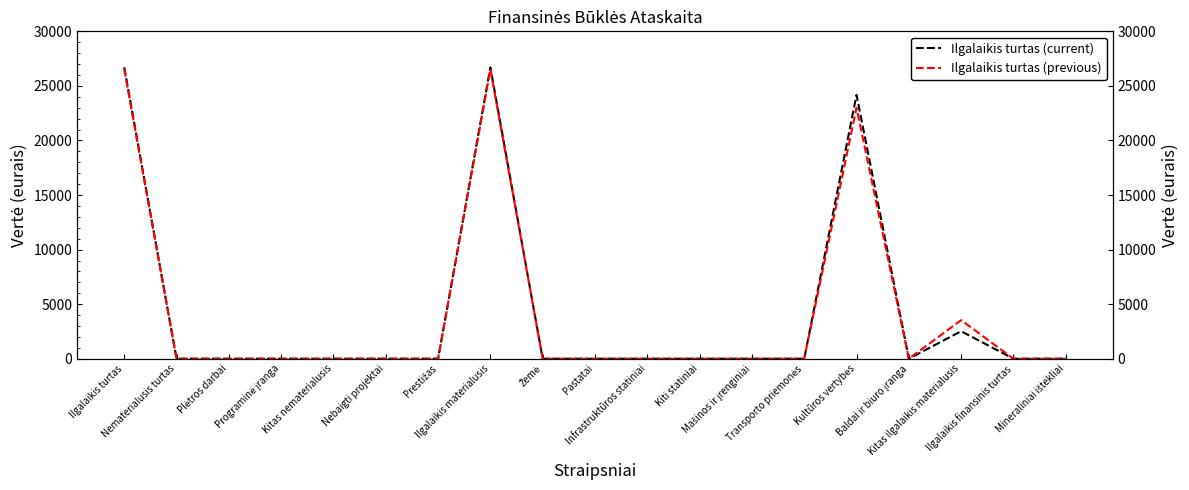

How many positive values does the Ilgalaikis turtas (previous) series have?

4